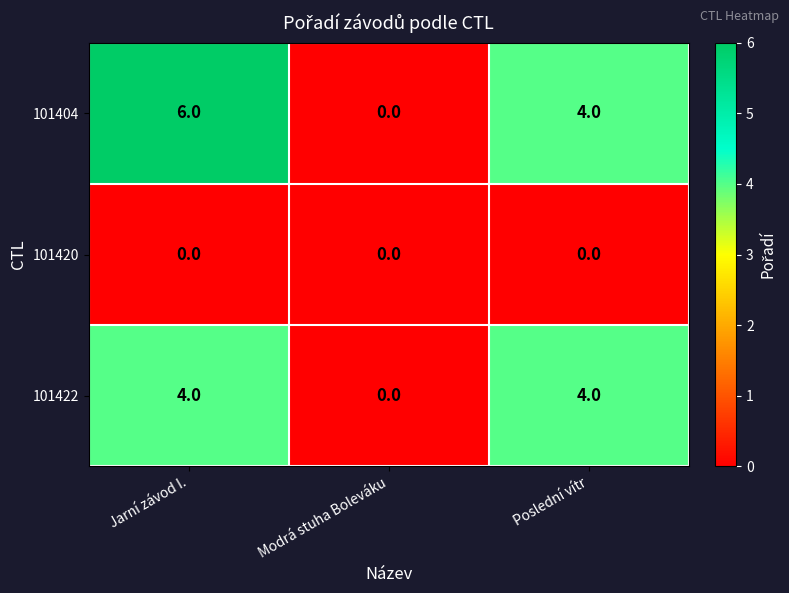

Count the number of data series in this chart.

3